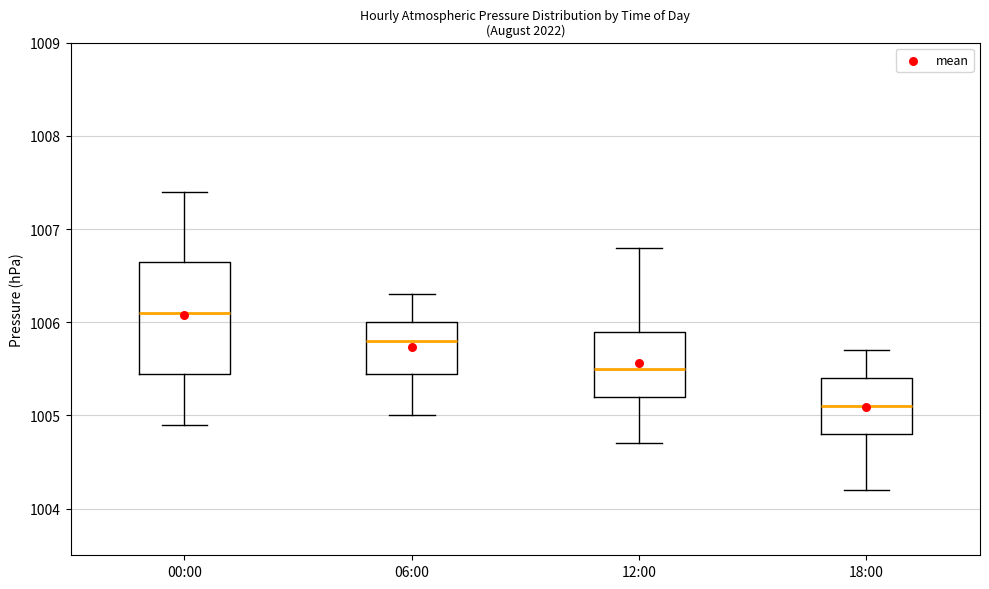

Which box has the highest median line?

00:00